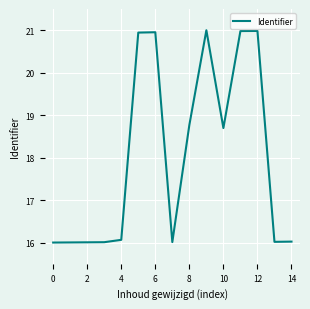

What is the greatest value displayed?

21.0